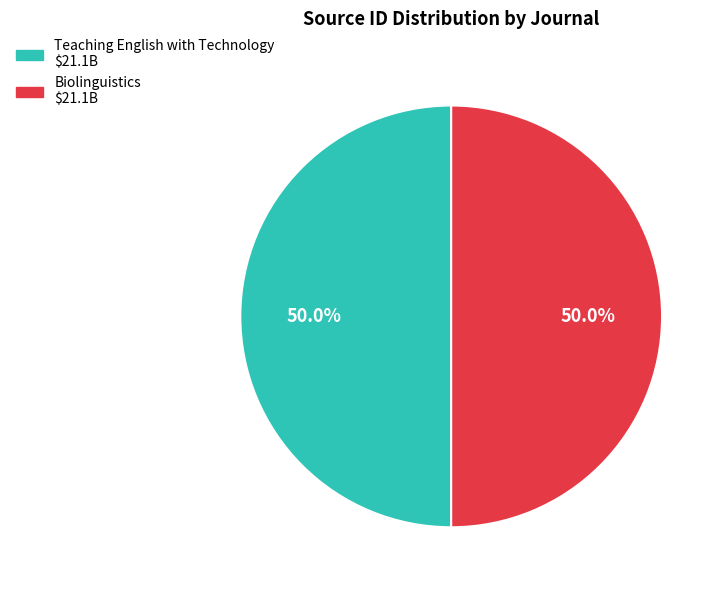

True or false: Teaching English with Technology accounts for 50% of the total.

True